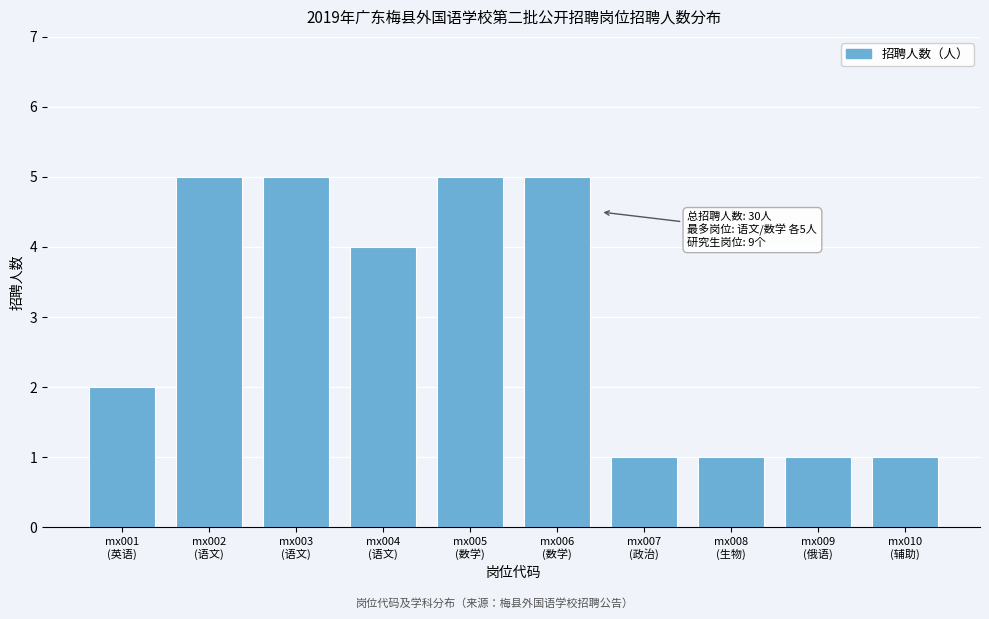

Reading left to right, list all the values displayed in this chart.

2	5	5	4	5	5	1	1	1	1